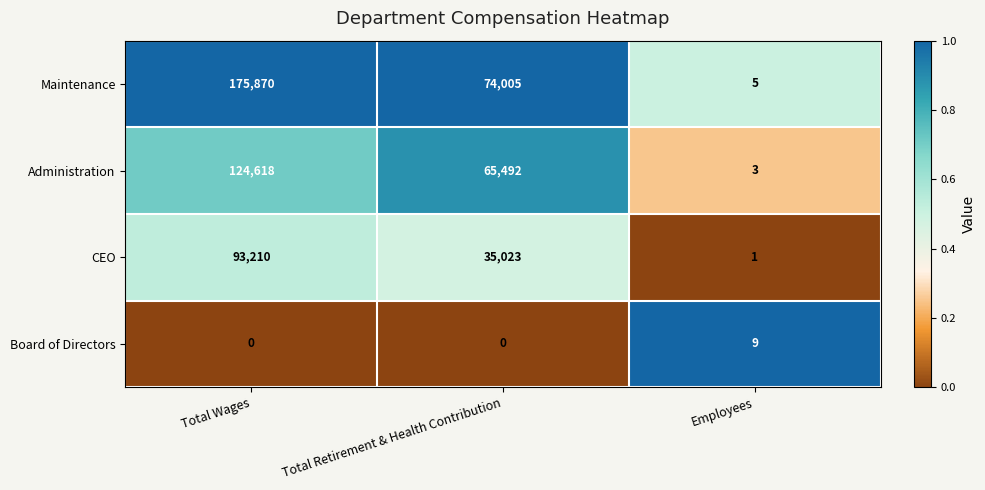

What is the total value across all series at Employees?

18